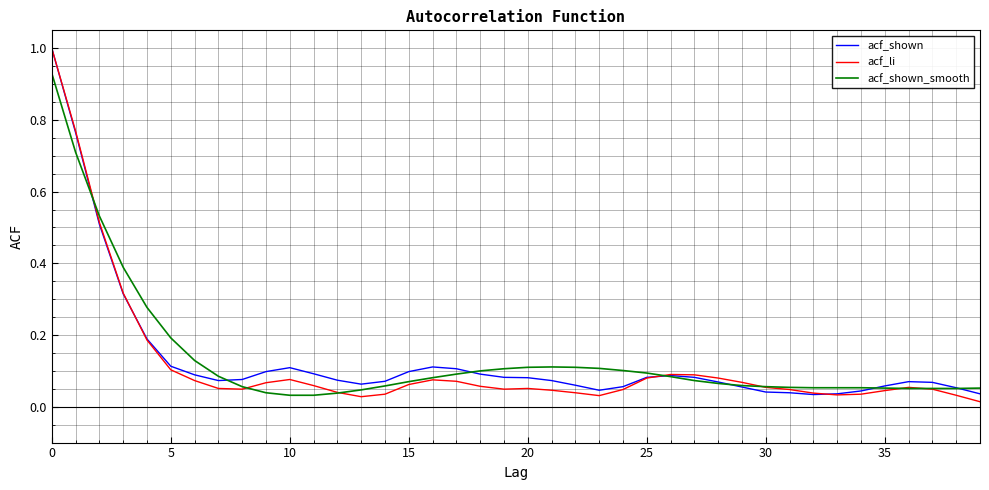

Which series has the widest spread of values?

acf_li